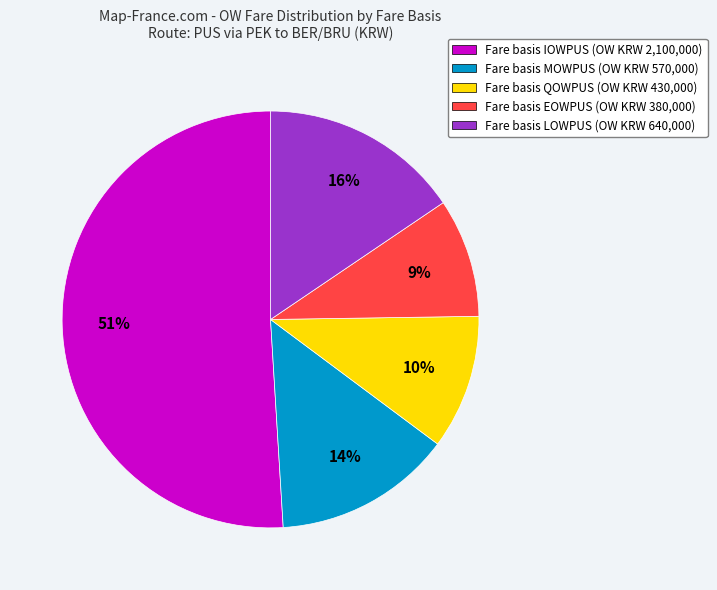

To the nearest percent, what is the average slice percentage?

20%